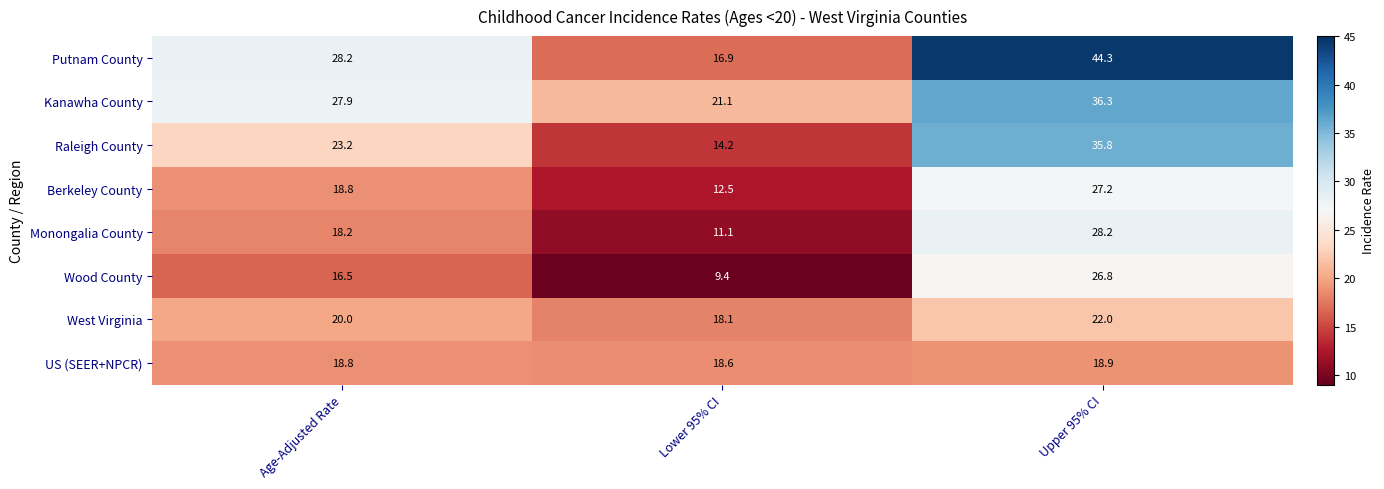

Which series changed the most between Age-Adjusted Rate and Lower 95% CI?

Putnam County